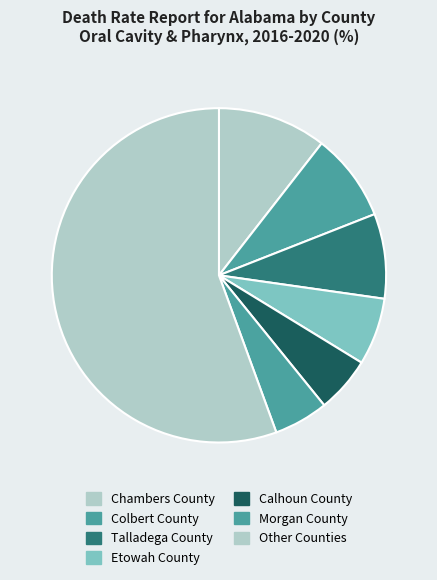

Do Calhoun County and Talladega County together represent more than half of the pie?

No